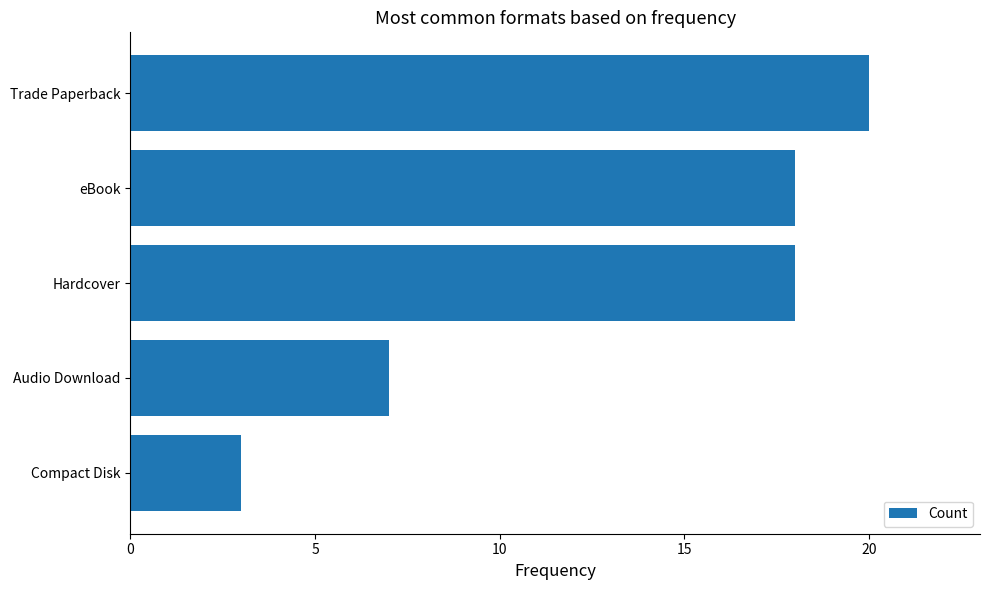

What is the change in value from Compact Disk to eBook?

+15